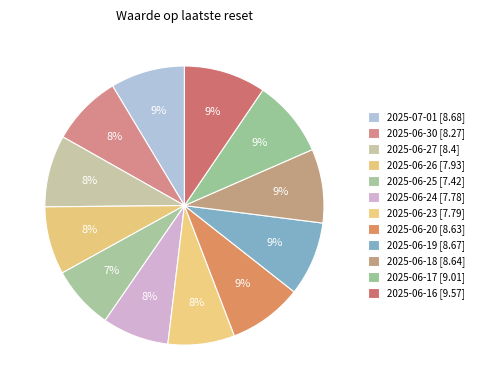

Which has a higher value, 2025-06-20 or 2025-06-27?

2025-06-20